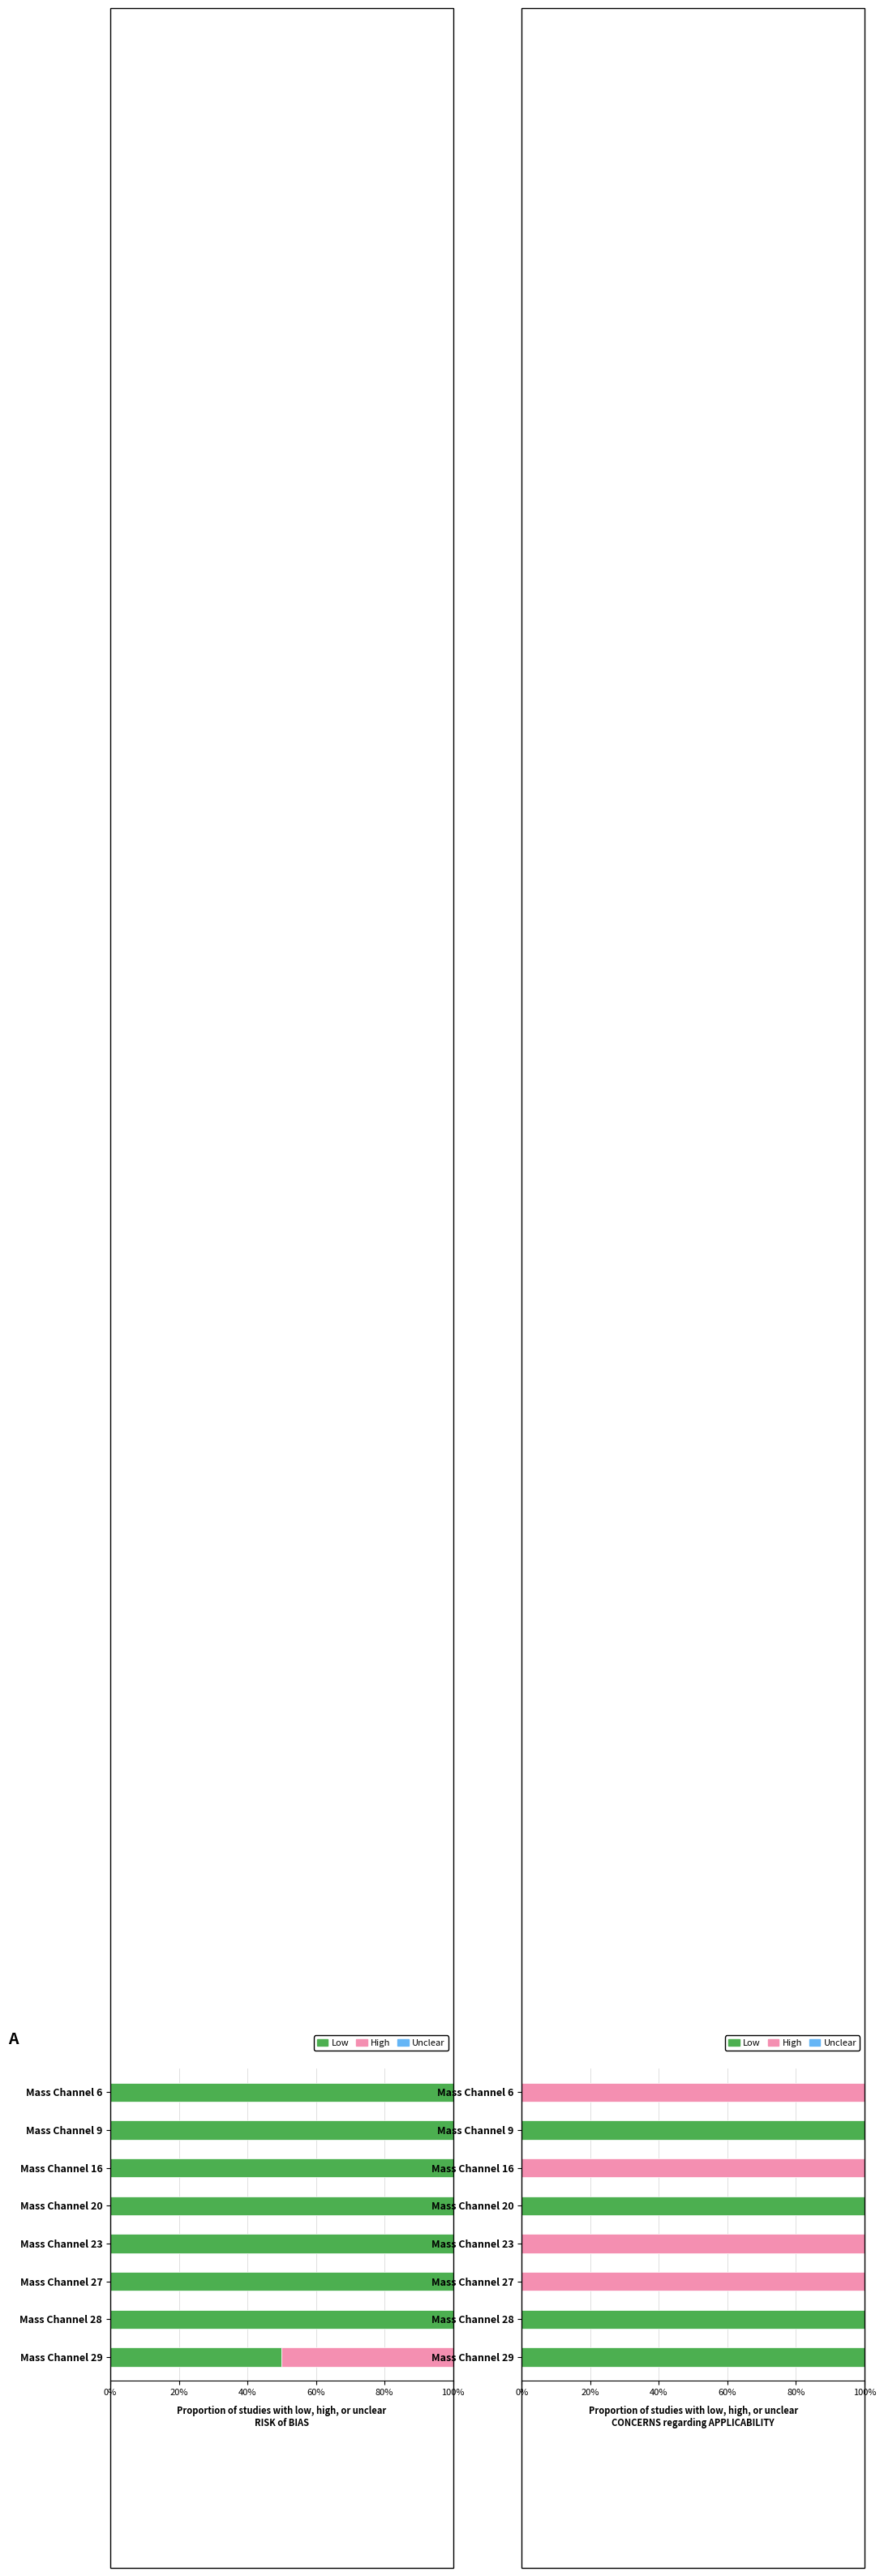

Does the chart contain any negative values?

No